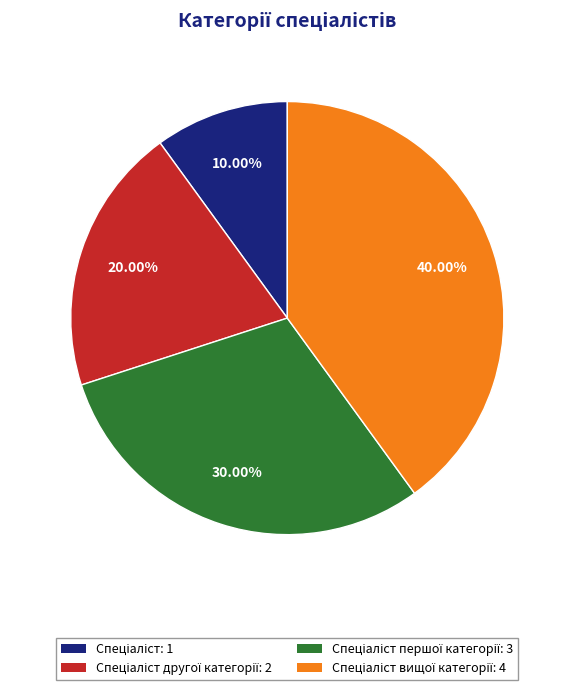

Is there any slice that represents more than half of the pie?

No